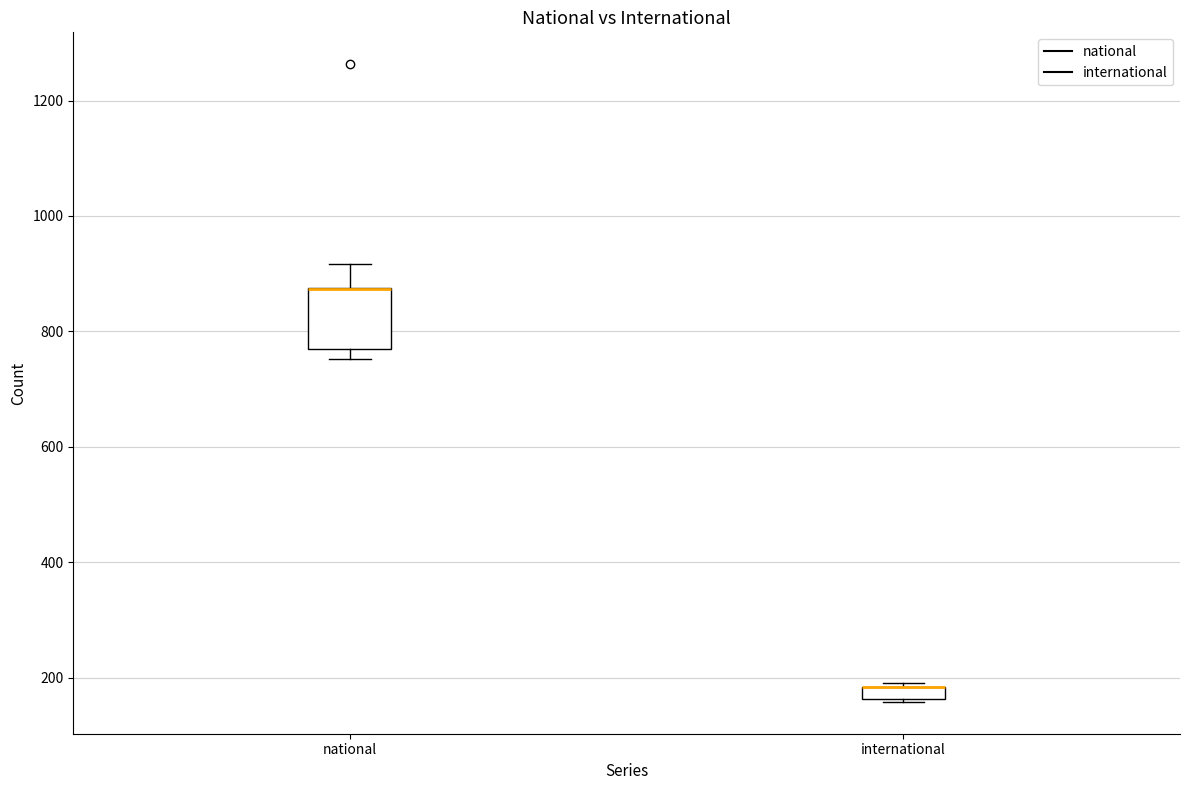

Comparing the boxes themselves (not the whiskers), which one is the tallest?

national